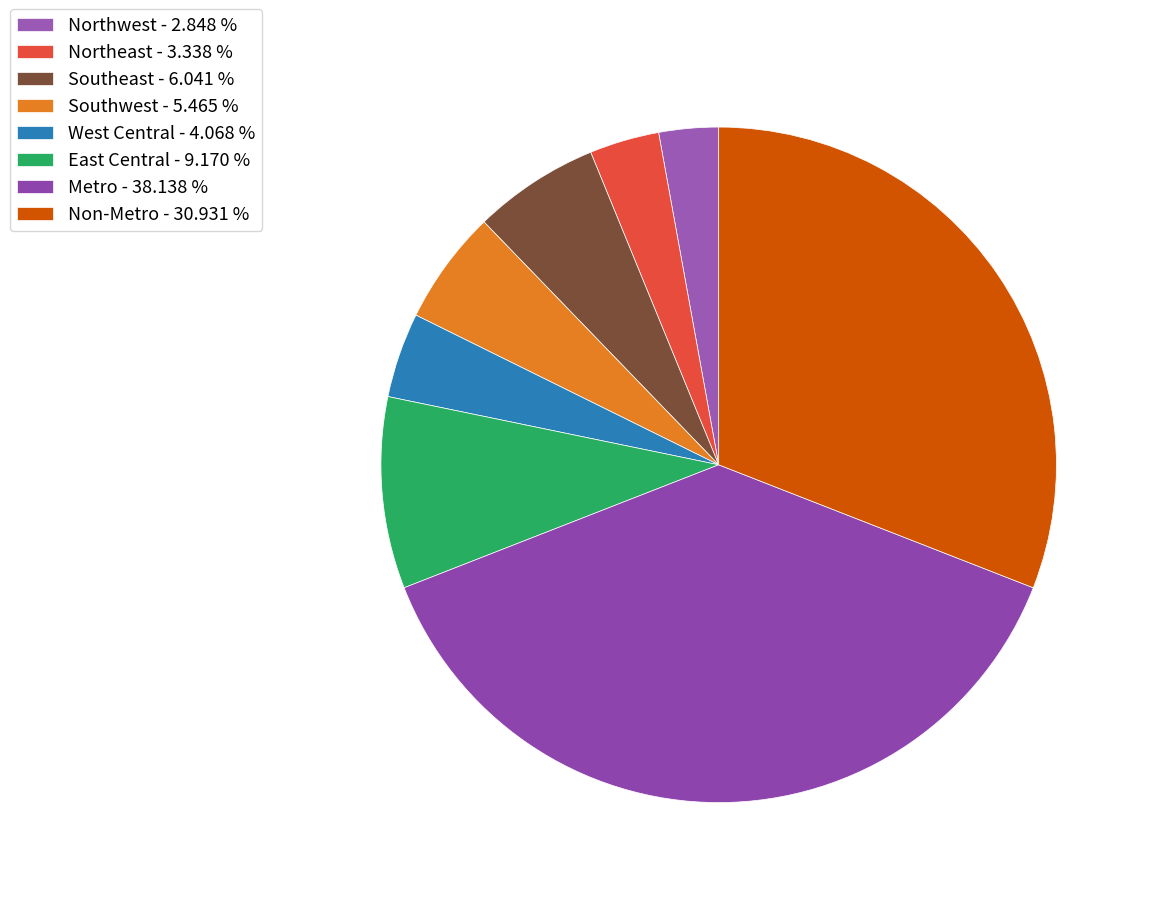

How many slices are in this pie chart?

8